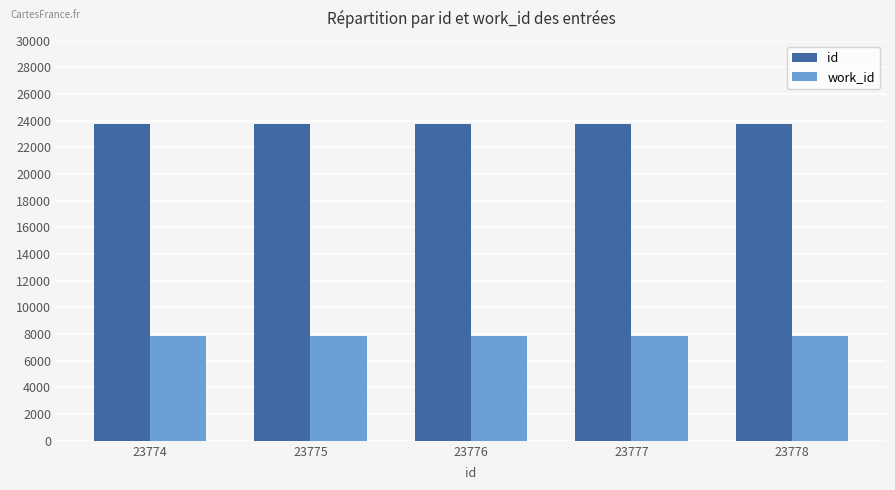

How many distinct data groups are displayed?

2